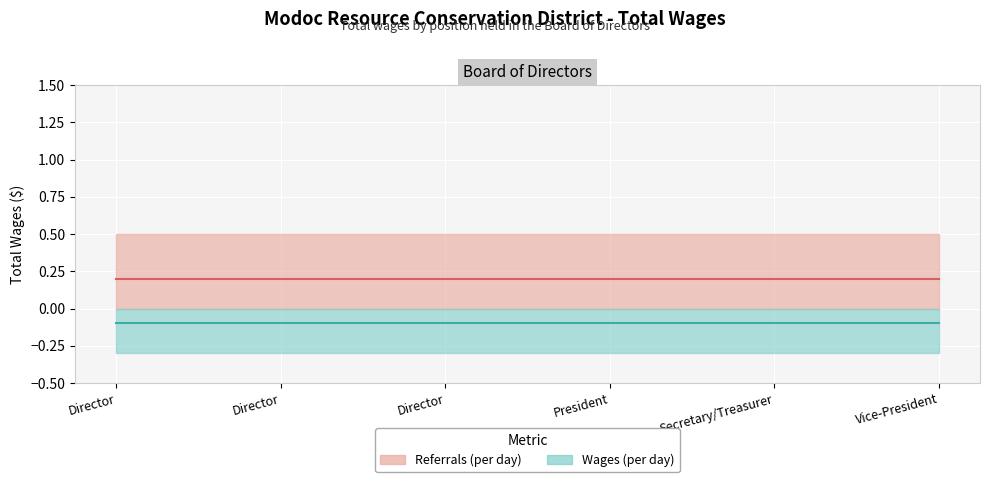

Is it true that Upper line equals 0.2 at Director?

True